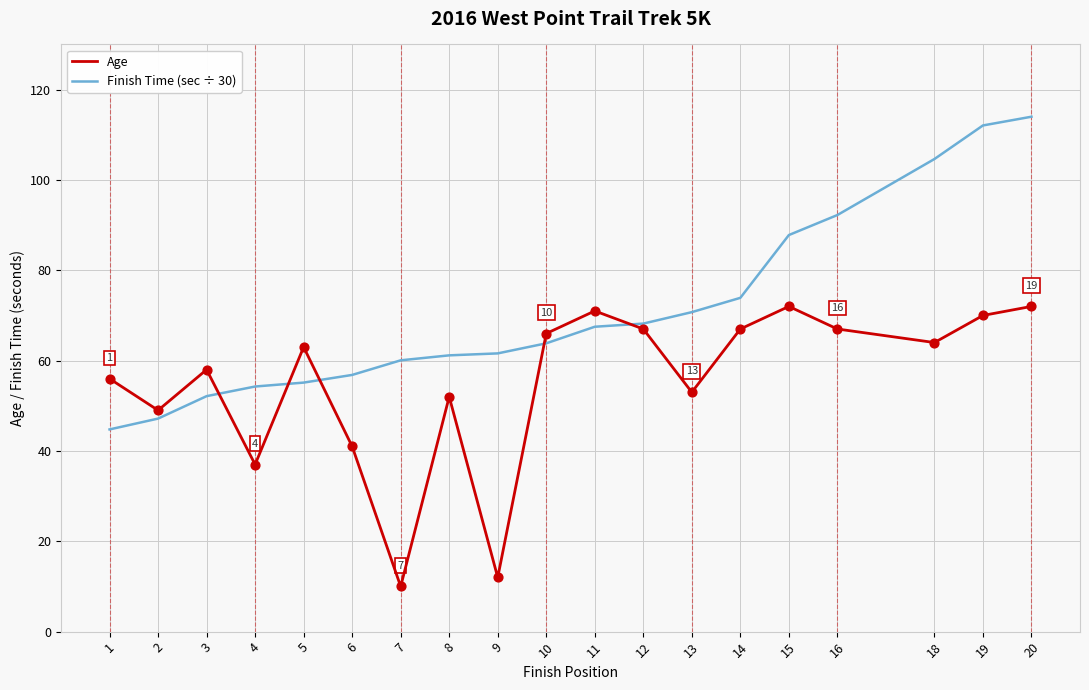

Which series has the largest range (max minus min)?

Finish Time (sec ÷ 30)